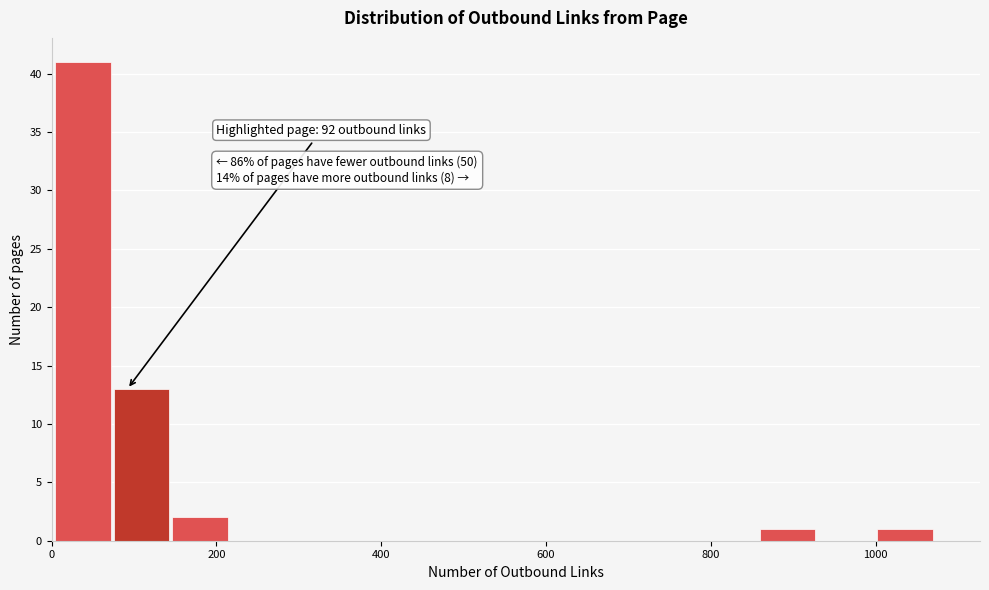

Around what value on the x-axis is the tallest bar? Give the approximate position of its centre, as read against the axis.

40